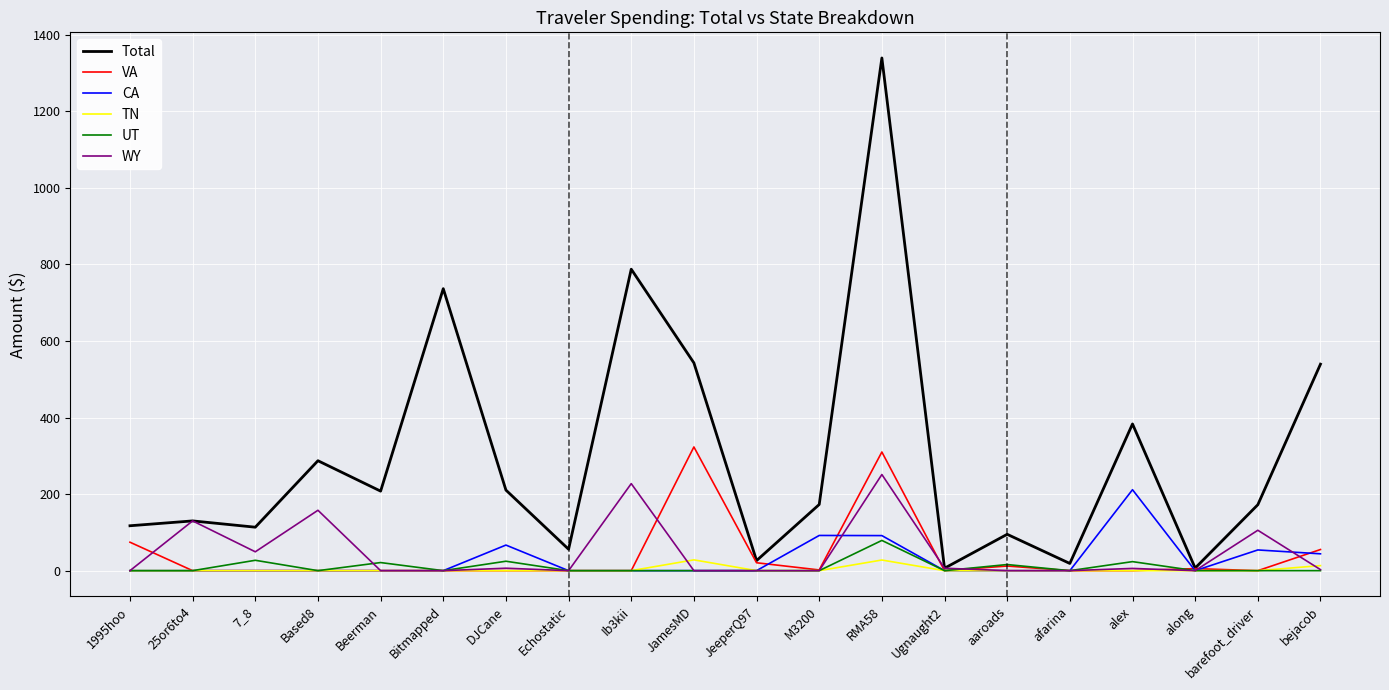

True or false: TN has more than 1 points higher than both neighbors.

True